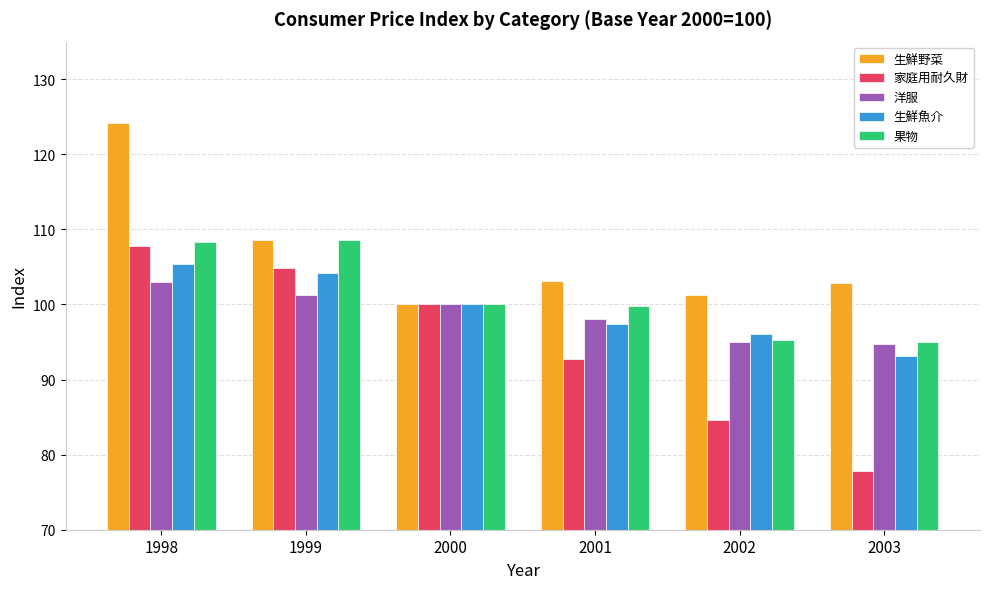

Which category has the lowest value across all series?

2003